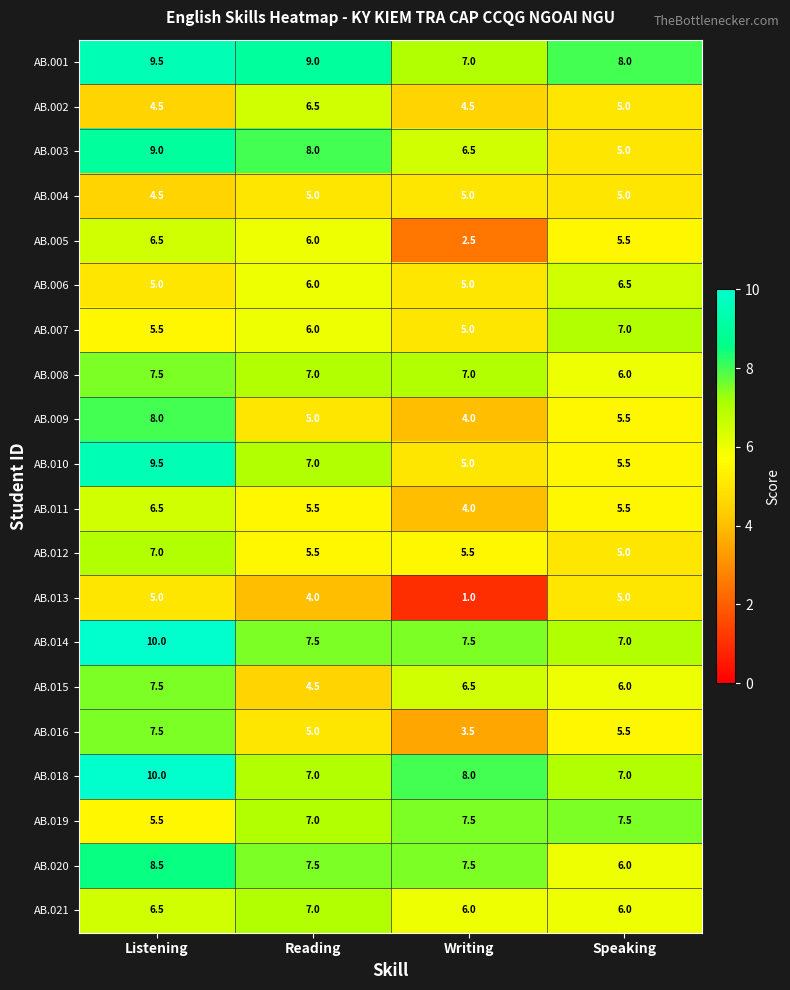

Is it true that AB.020 equals 7.5 at Writing?

True